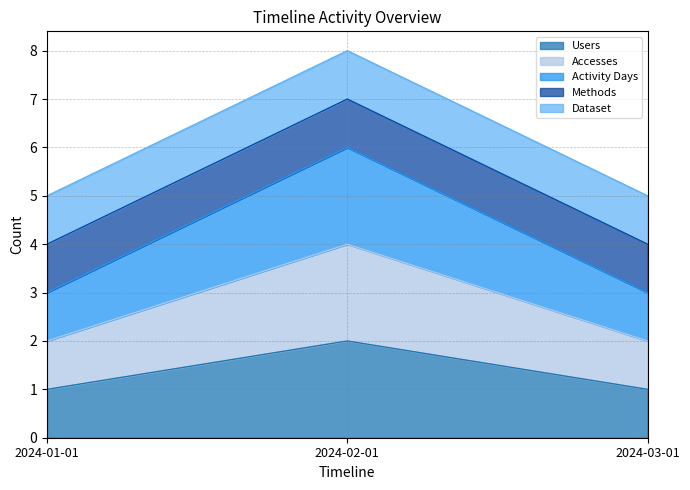

Which series has the largest range (max minus min)?

Activity Days